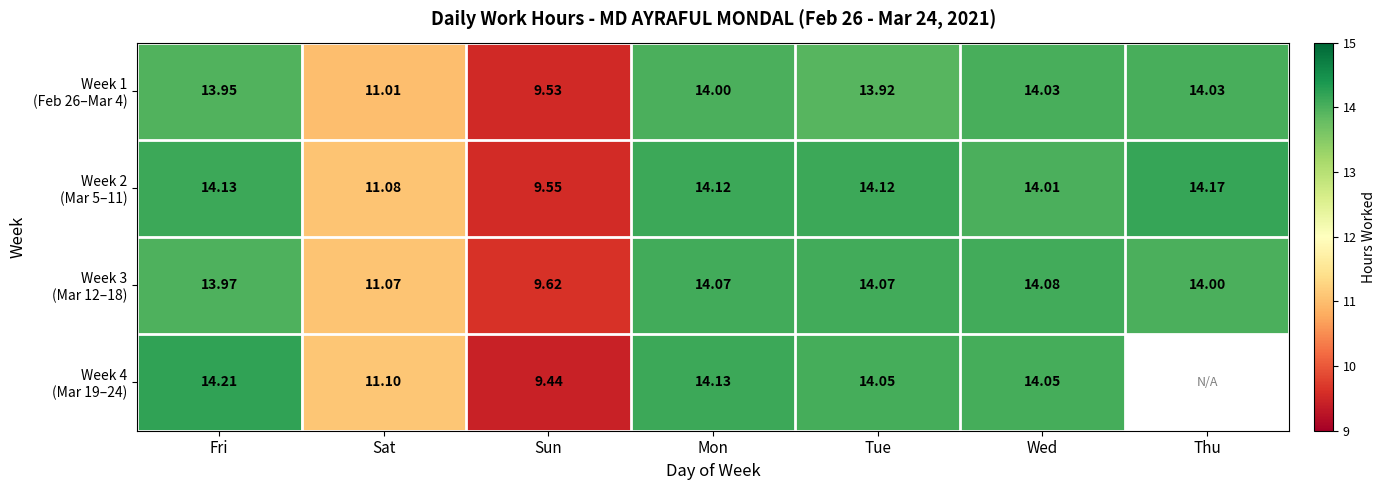

What is the difference between the Week 1 (Feb 26–Mar 4) values at Tue and Mon?

0.1